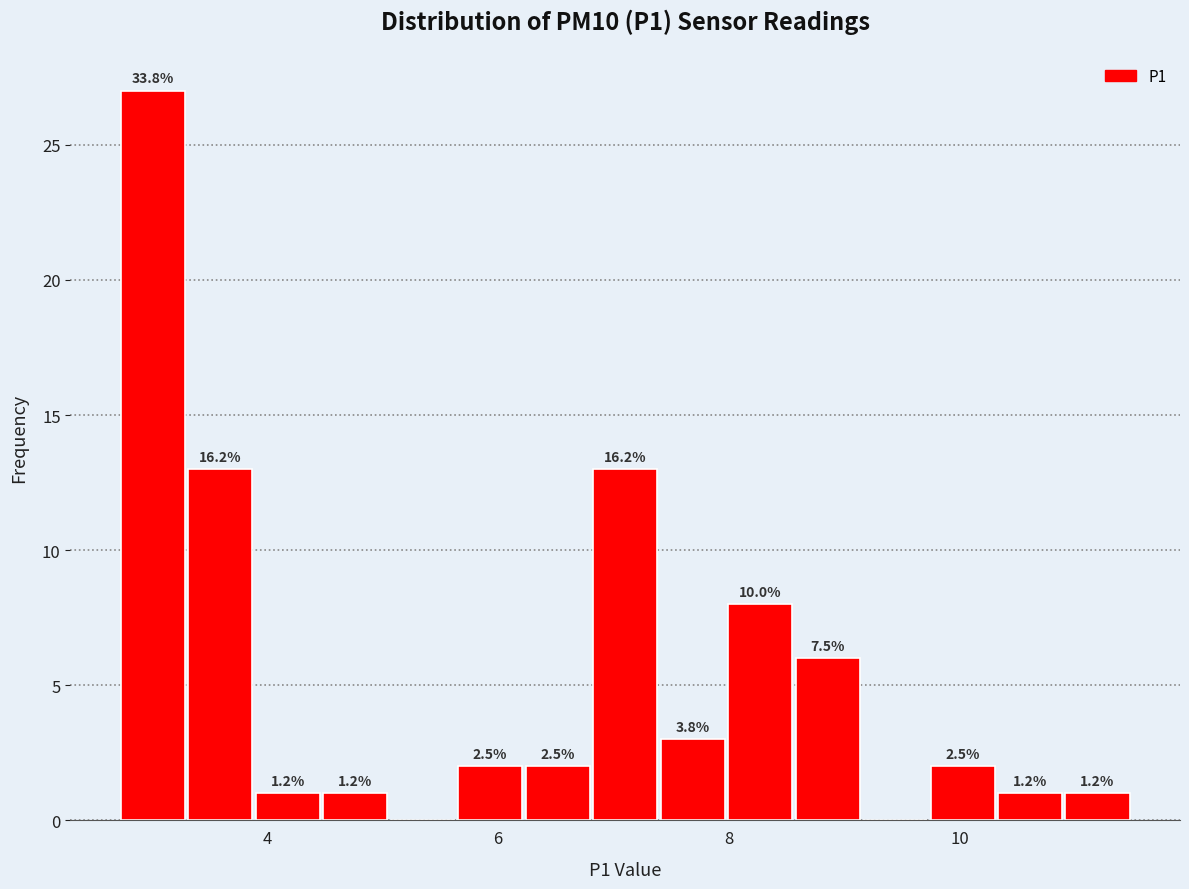

Around what value on the x-axis is the tallest bar? Give the approximate position of its centre, as read against the axis.

3.0